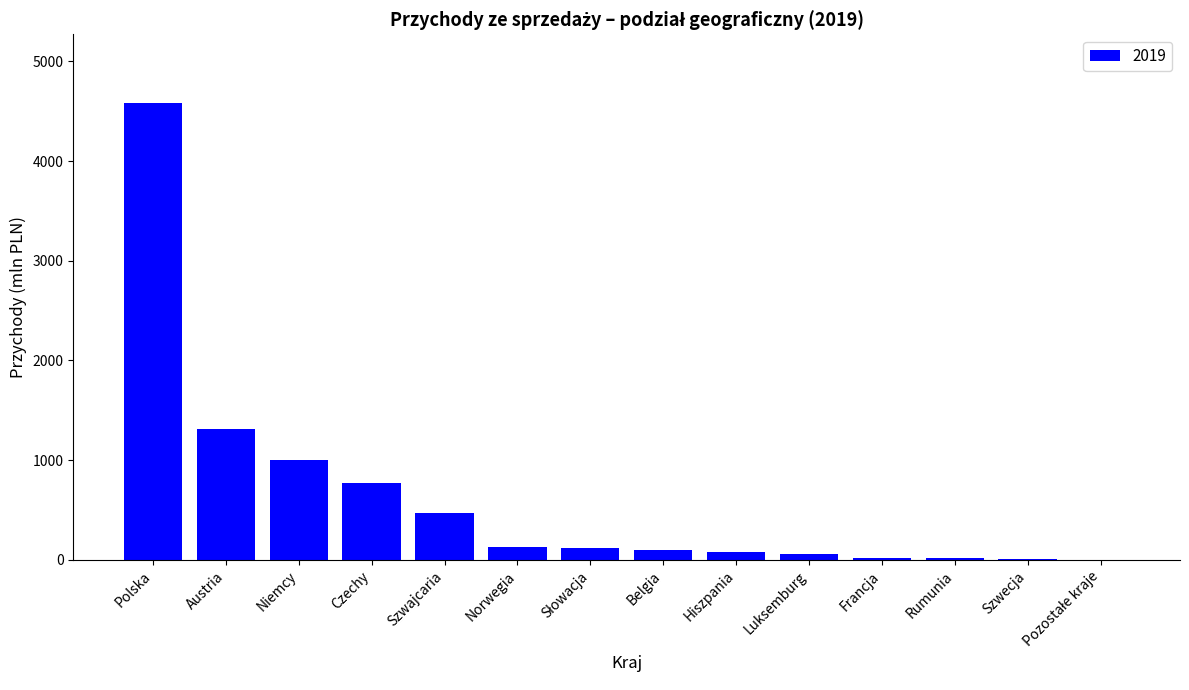

True or false: the data shows 60.2 at Luksemburg.

True